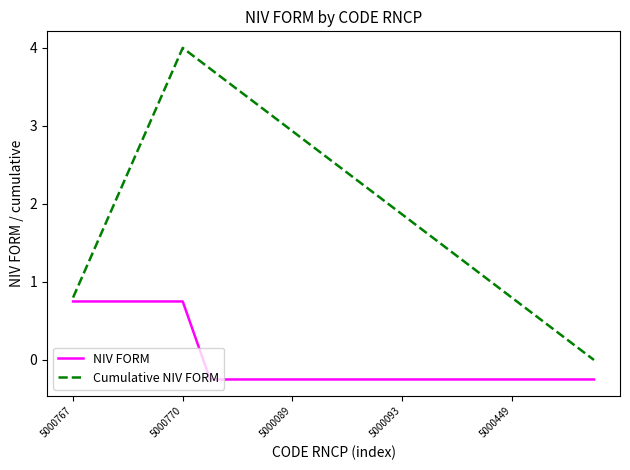

Rank the series by their average value, from highest to lowest.

Cumulative NIV FORM, NIV FORM